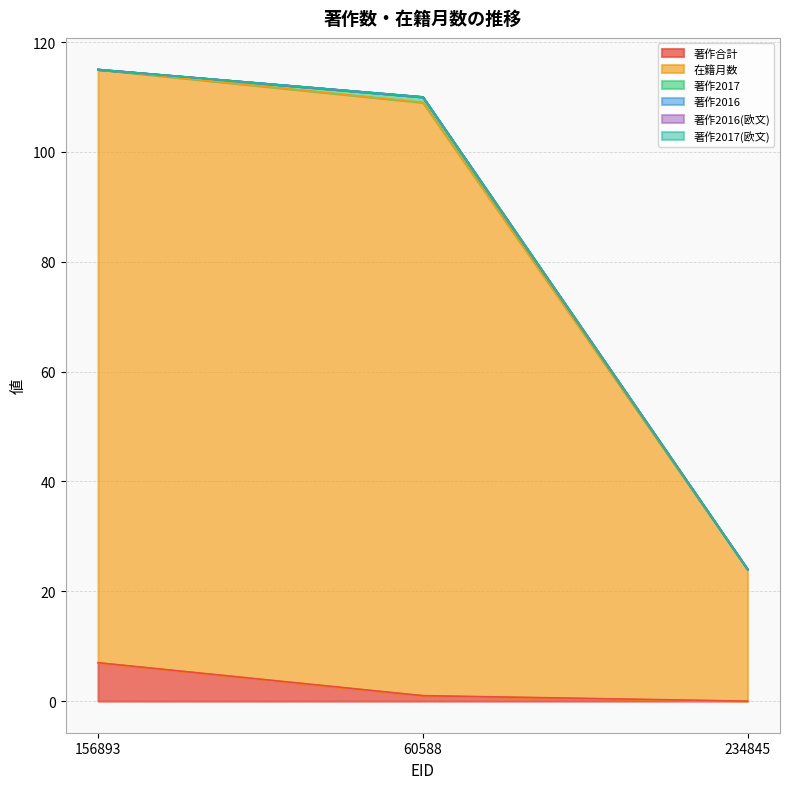

How many distinct data groups are displayed?

6